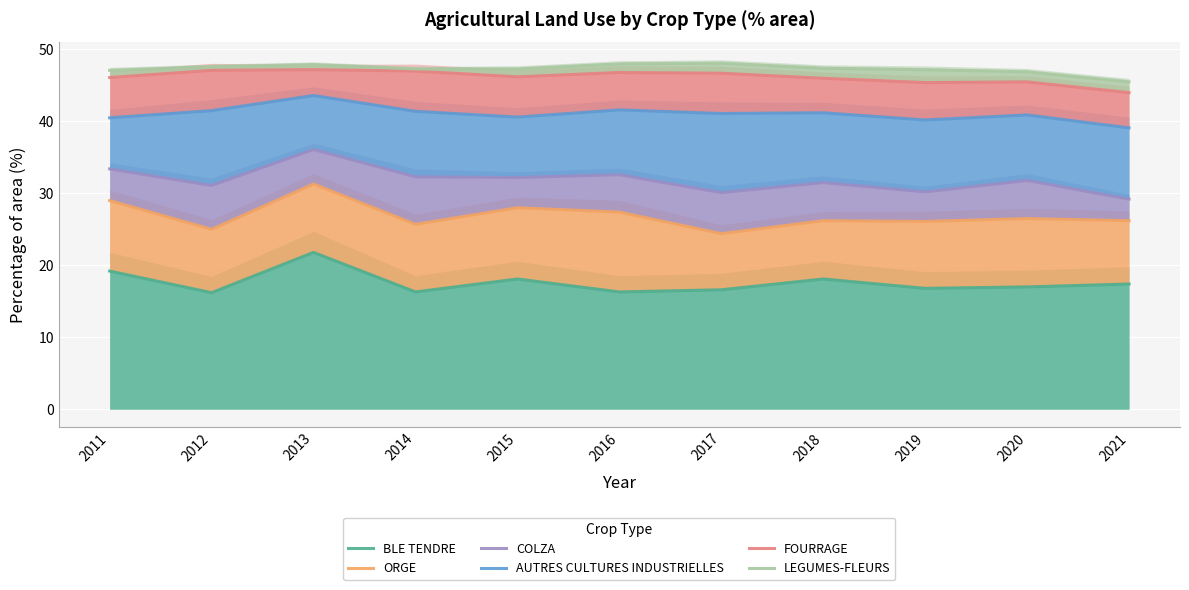

Is the value of COLZA at 2012 greater than the value of AUTRES CULTURES INDUSTRIELLES at 2016?

No